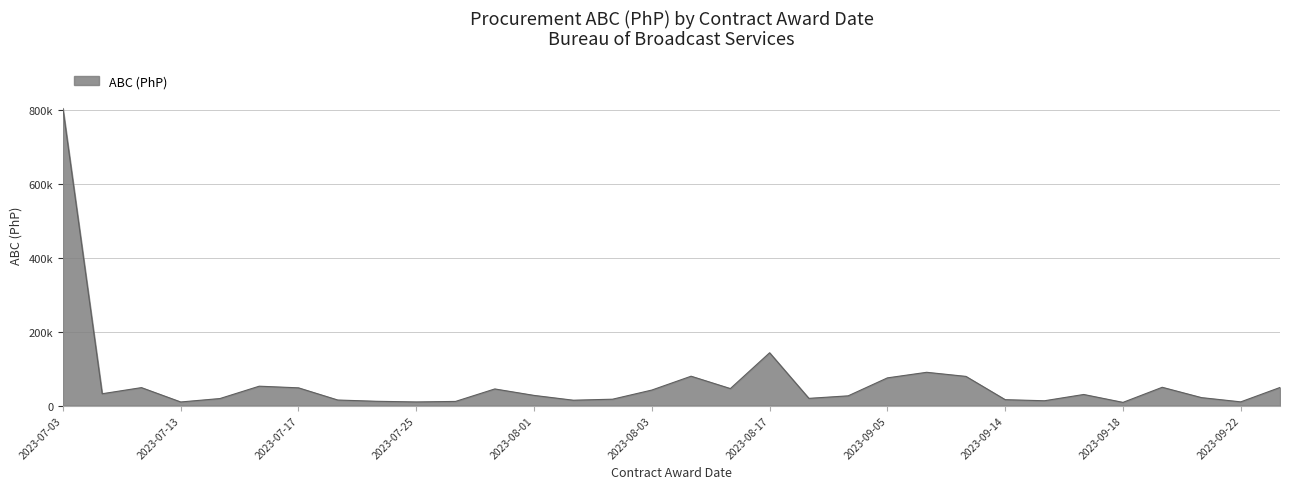

At which label is the value closest to 406660?

2023-08-17